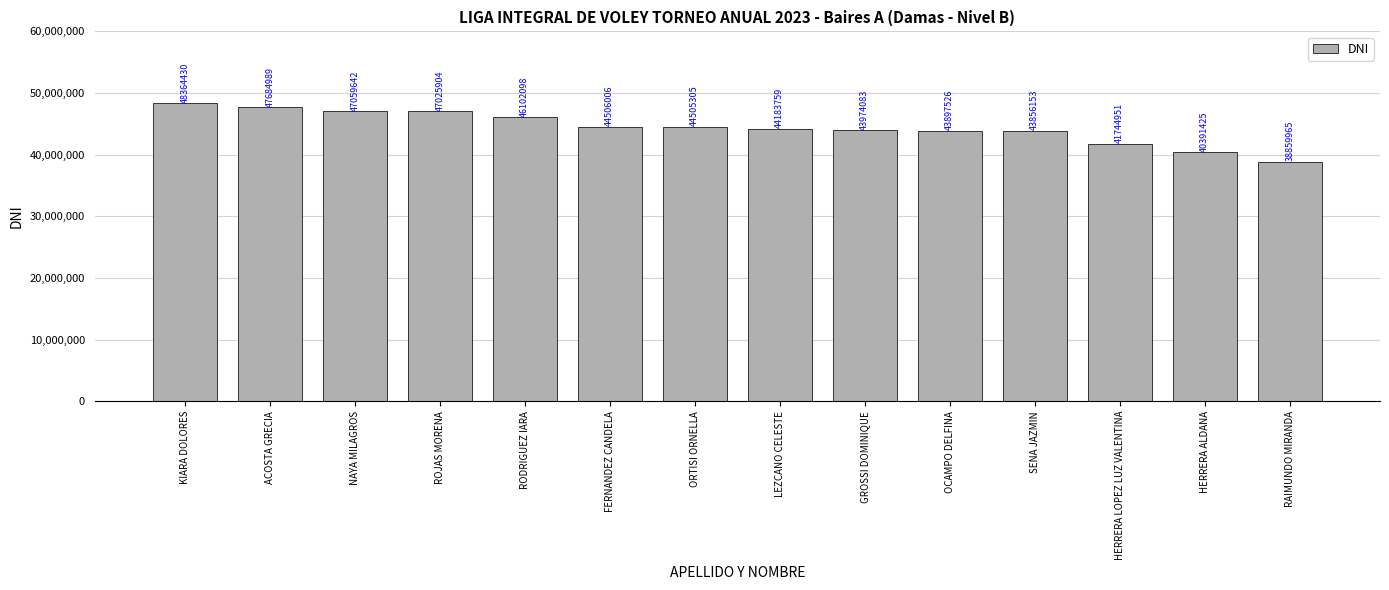

Is it true that the value at FERNANDEZ CANDELA is 10239814?

False